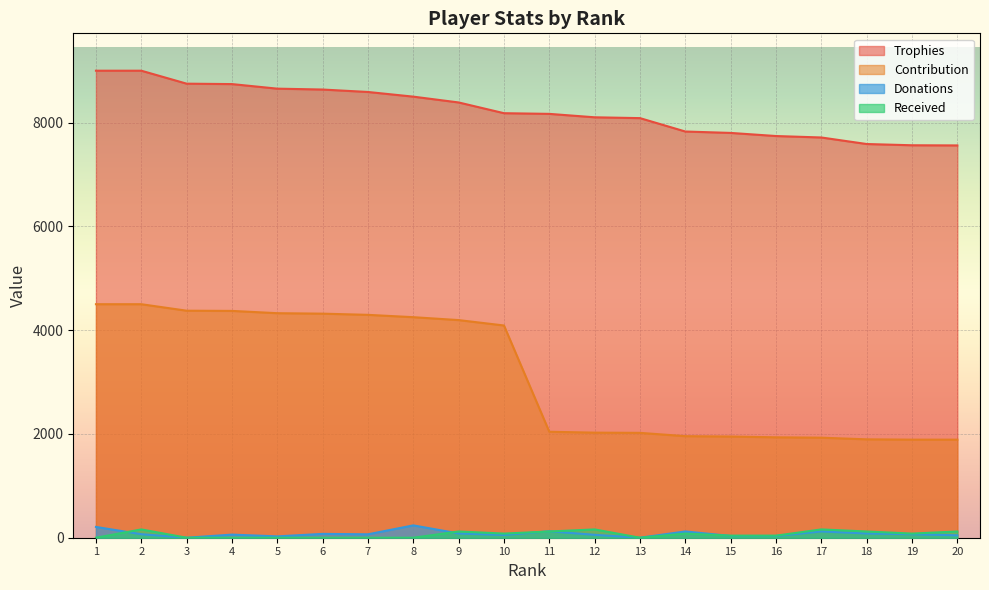

True or false: Received has a value of 120 at 9.

True